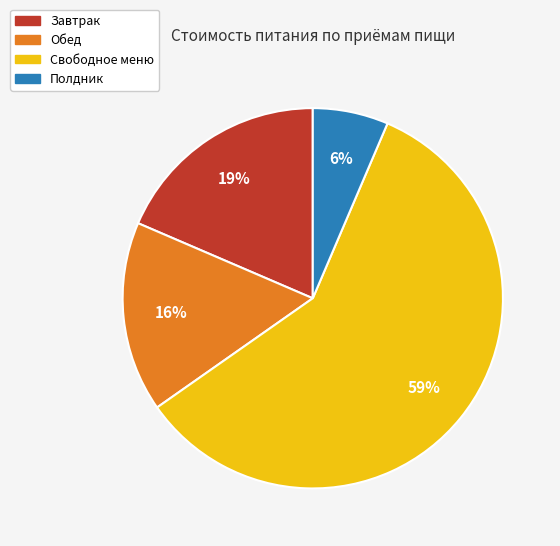

True or false: Полдник accounts for 1% of the total.

False